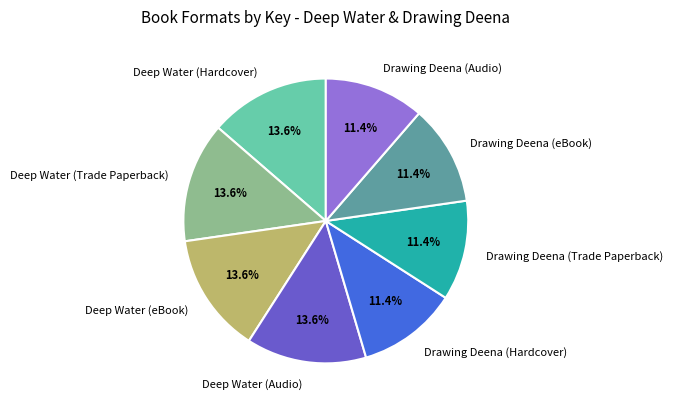

To the nearest percent, what is the difference between the Drawing Deena (Trade Paperback) and Deep Water (Audio) slice percentages?

2%